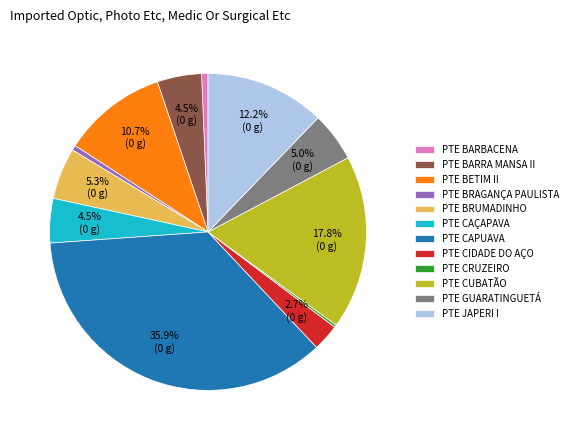

How much of the chart is everything except PTE BRUMADINHO?

94.7%